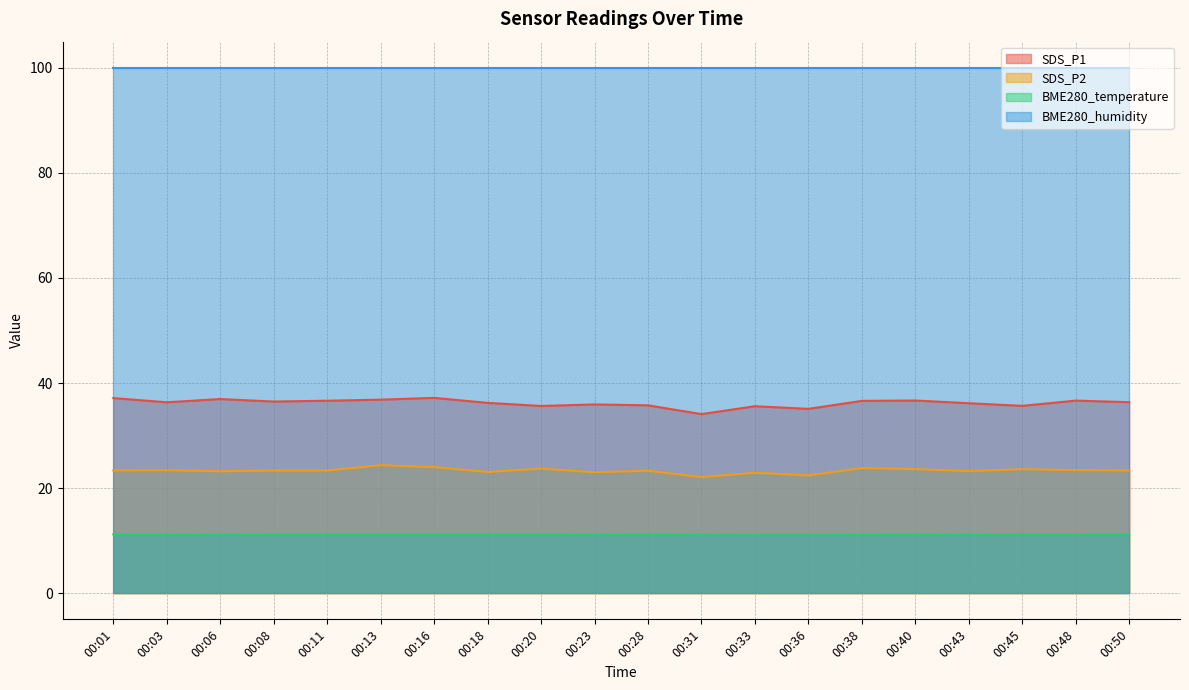

The BME280_temperature series shows 3.7 at 00:40. True or false?

False